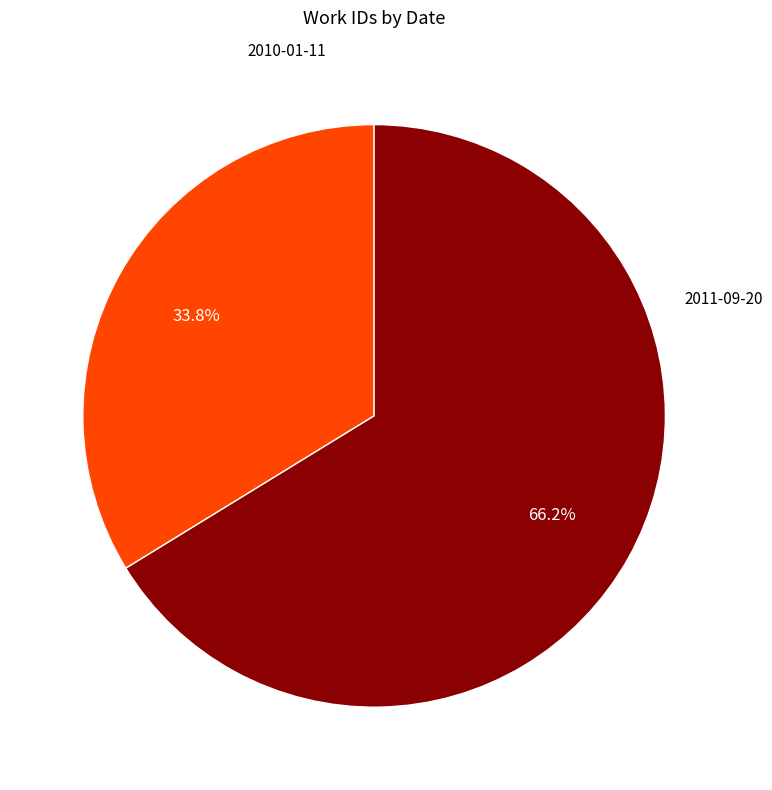

Is there a majority slice in this chart?

Yes